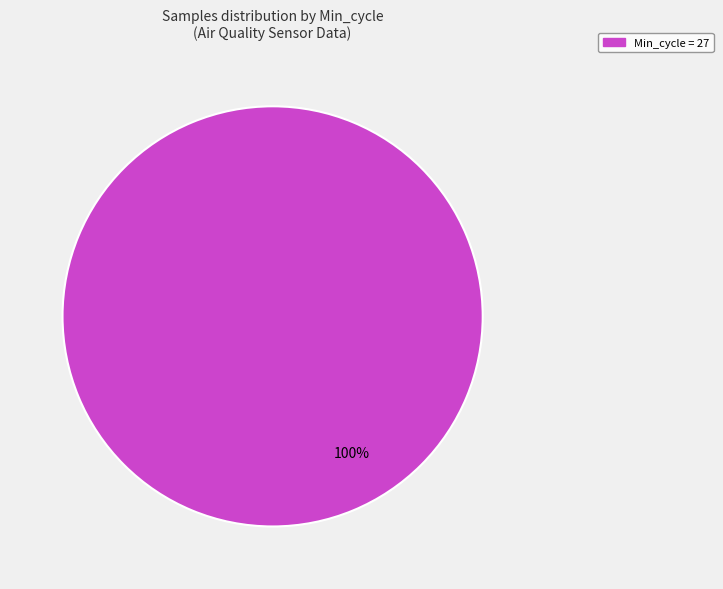

How many segments does this pie chart have?

1